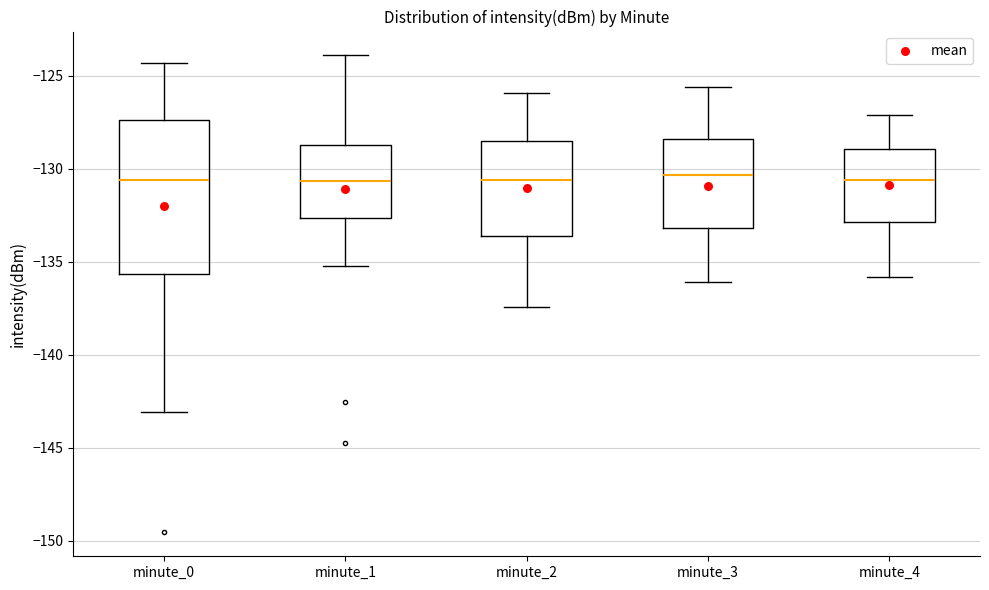

Where does the lower whisker of the box for minute_4 end on the y-axis? The values are not printed on the chart, so give them approximately, as read against the axis.

-136.0